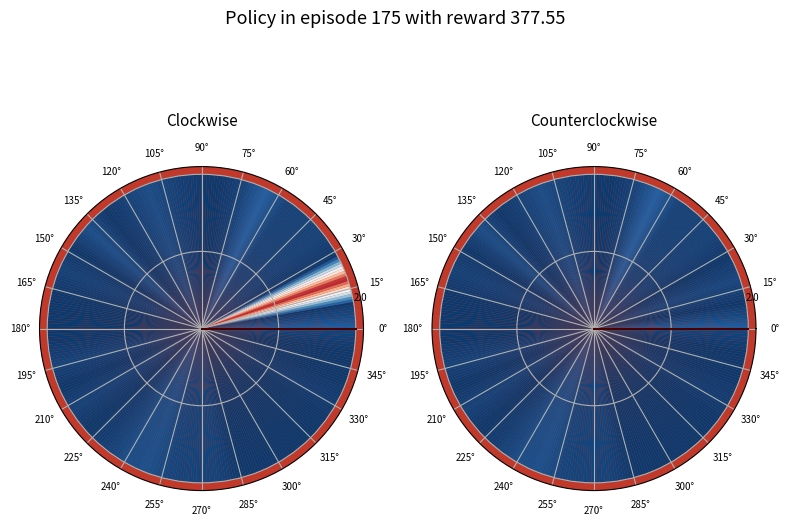

Does 0° account for over 50% of the chart?

No